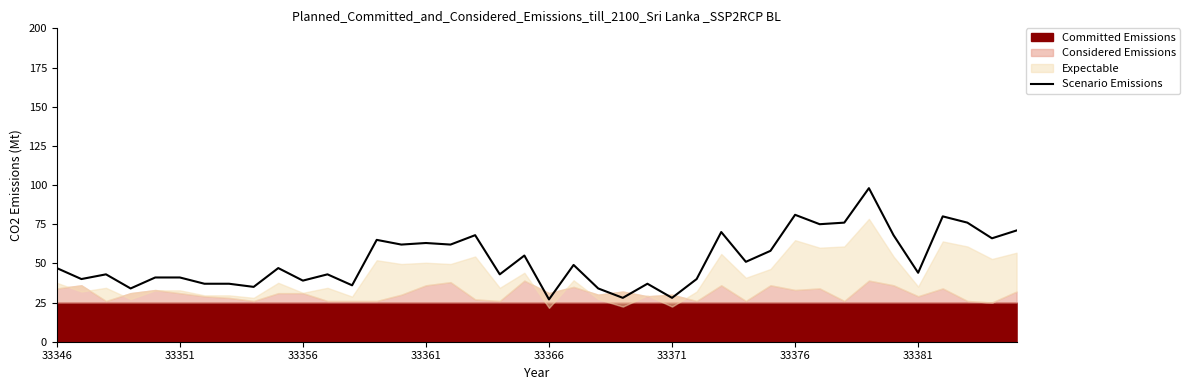

Reading left to right, transcribe all the data shown in this chart.

47	40	43	34	41	41	37	37	35	47	39	43	36	65	62	63	62	68	43	55	27	49	34	28	37	28	40	70	51	58	81	75	76	98	68	44	80	76	66	71